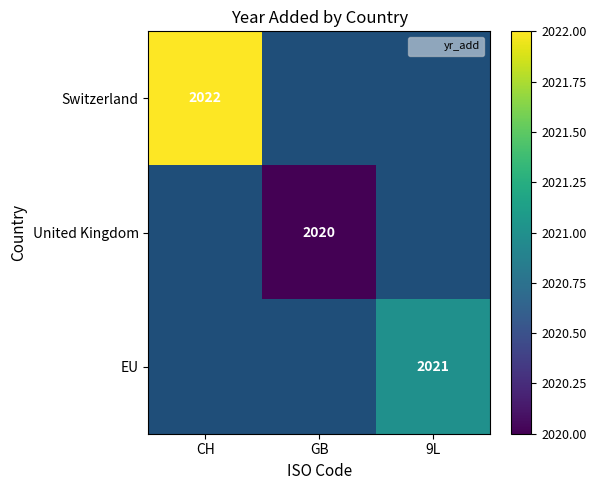

Is it true that EU equals 2021.0 at 9L?

True